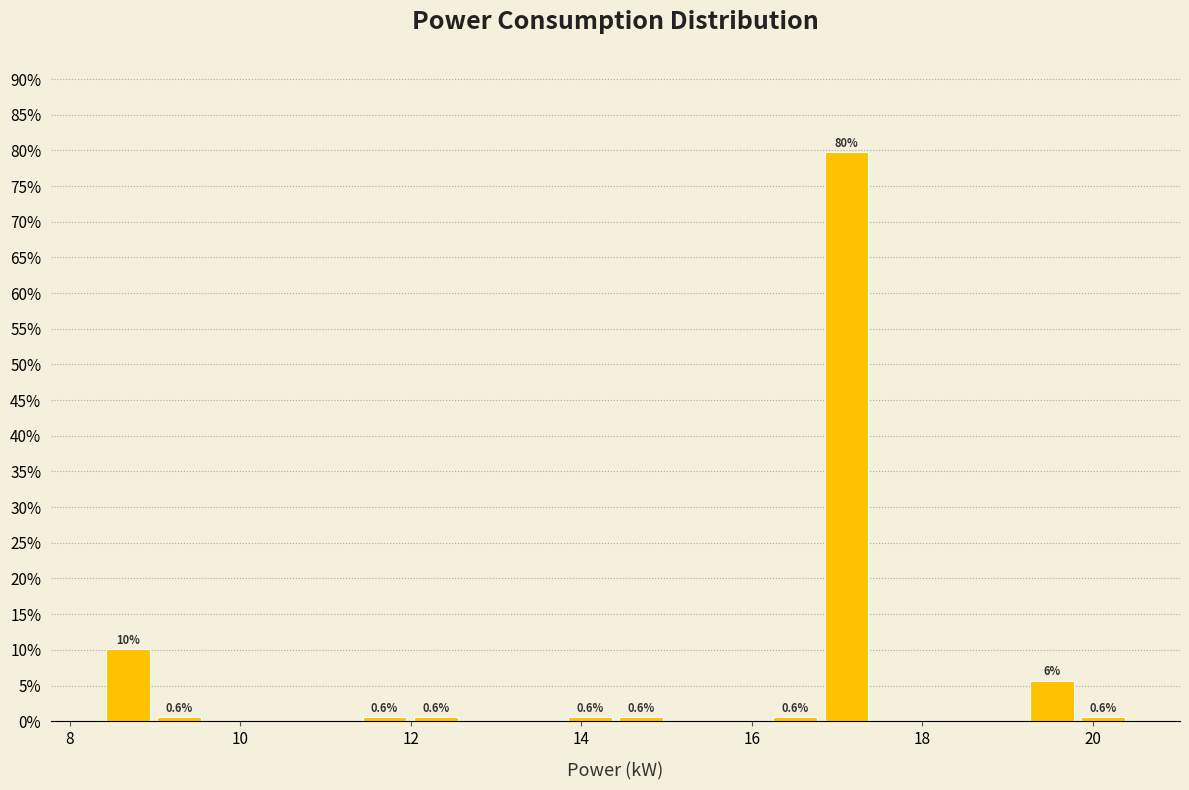

Around what value on the x-axis is the tallest bar? Give the approximate position of its centre, as read against the axis.

17.2